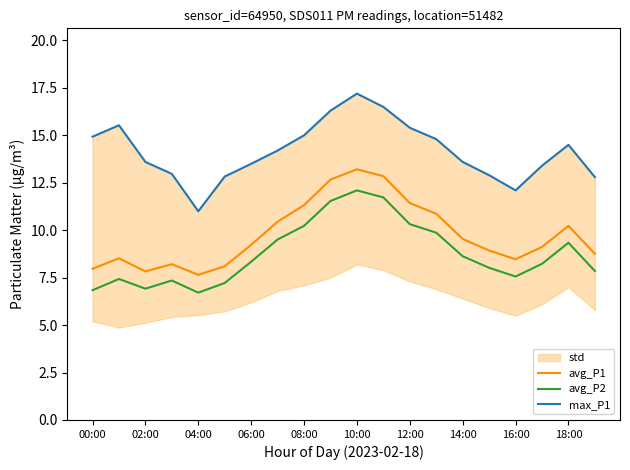

Is it true that avg_P2 equals 4.6 at 00:00?

False